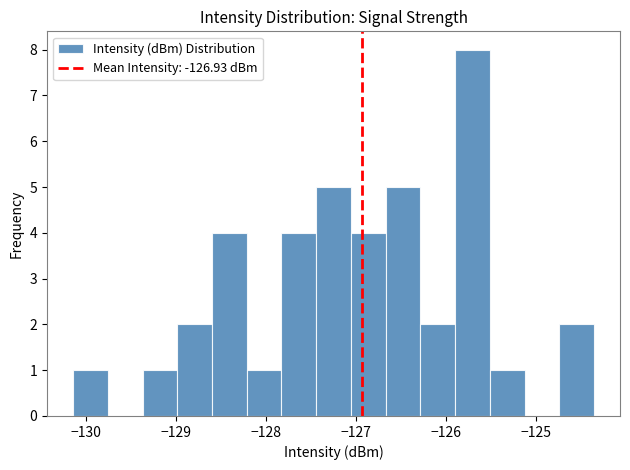

Around what value on the x-axis is the tallest bar? Give the approximate position of its centre, as read against the axis.

-125.7